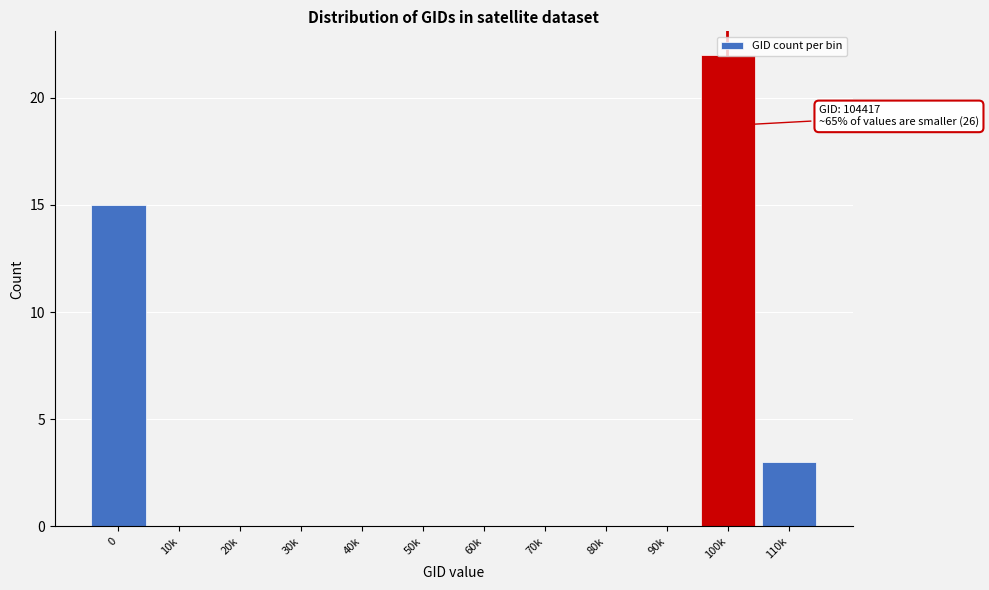

What is the maximum value shown in the chart?

22